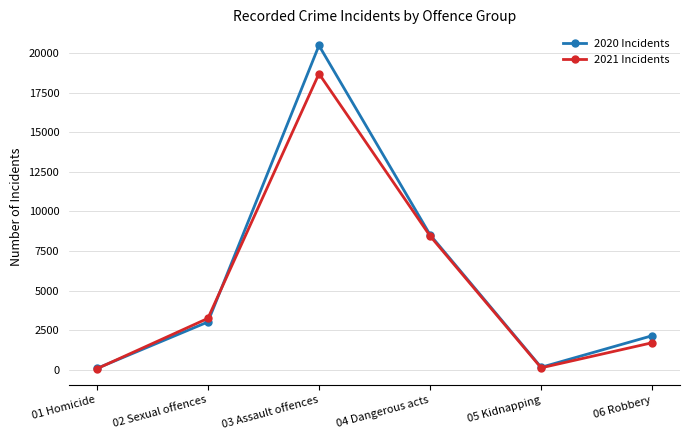

Which series ends up on top after the final intersection of 2021 Incidents and 2020 Incidents?

2020 Incidents